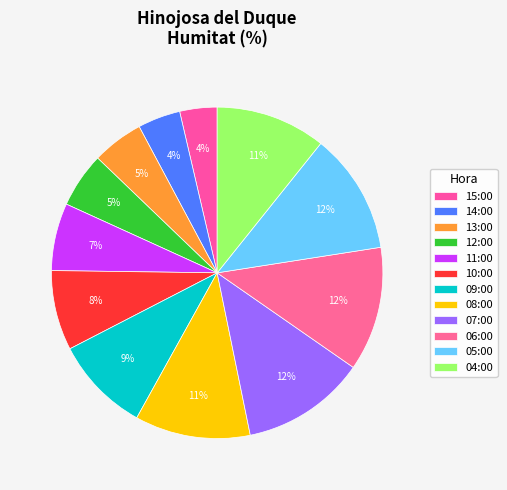

Approximately how many times larger is the value at 09:00 compared to 13:00?

1.9